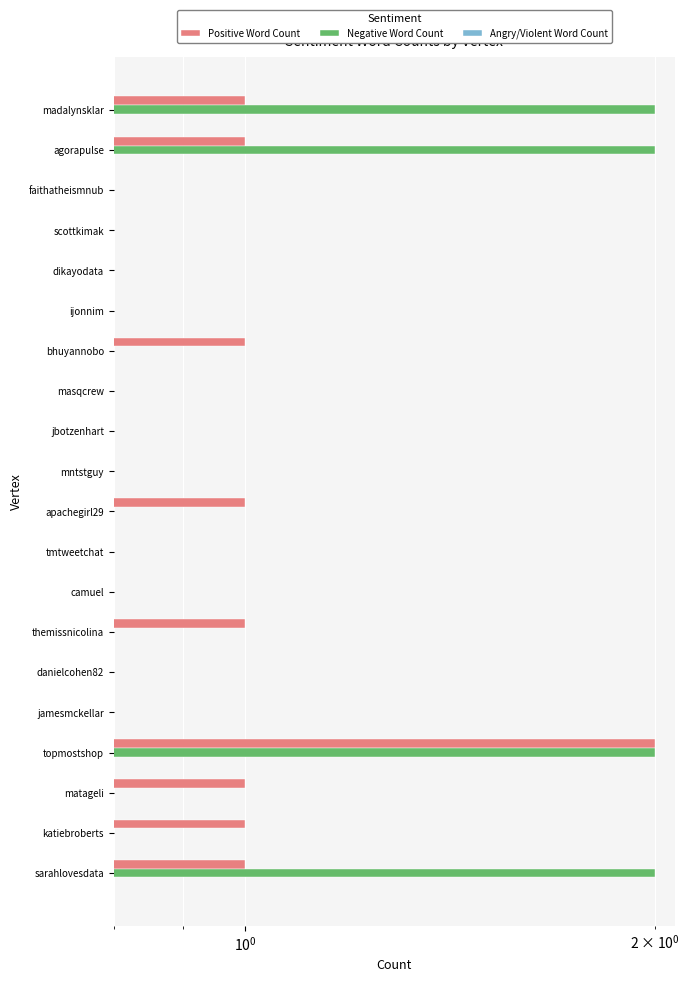

List the series in order of their overall mean, highest first.

Positive Word Count, Negative Word Count, Angry/Violent Word Count